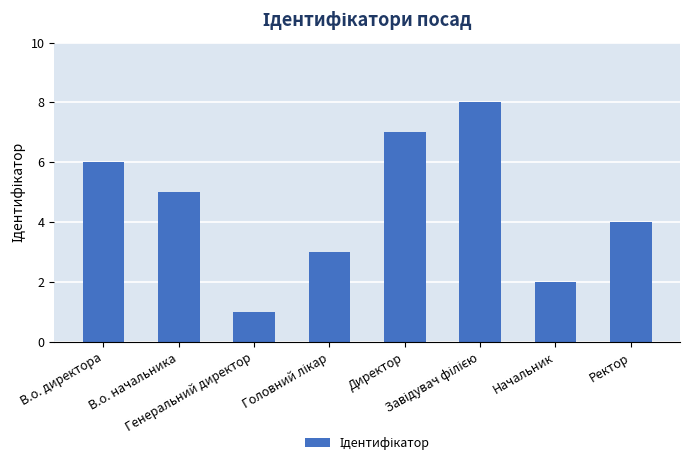

What is the sum of all values?

36